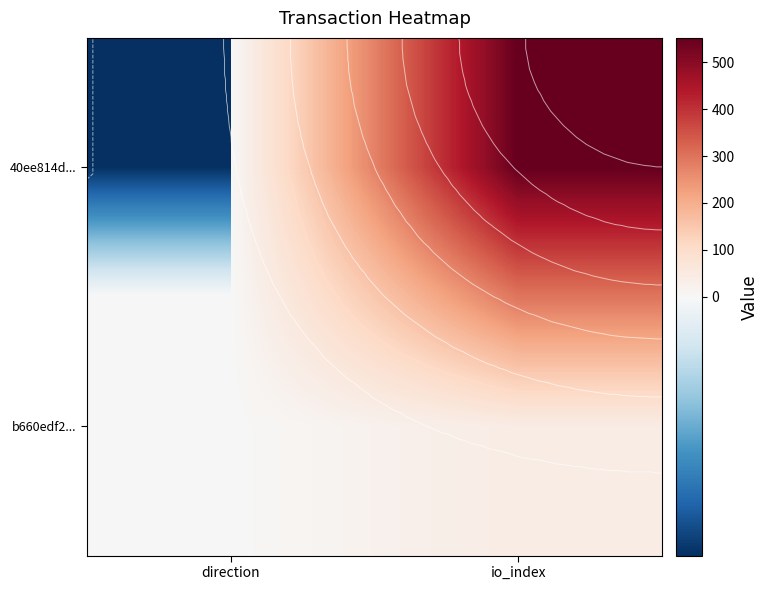

At how many categories does at least one series exceed 248?

1